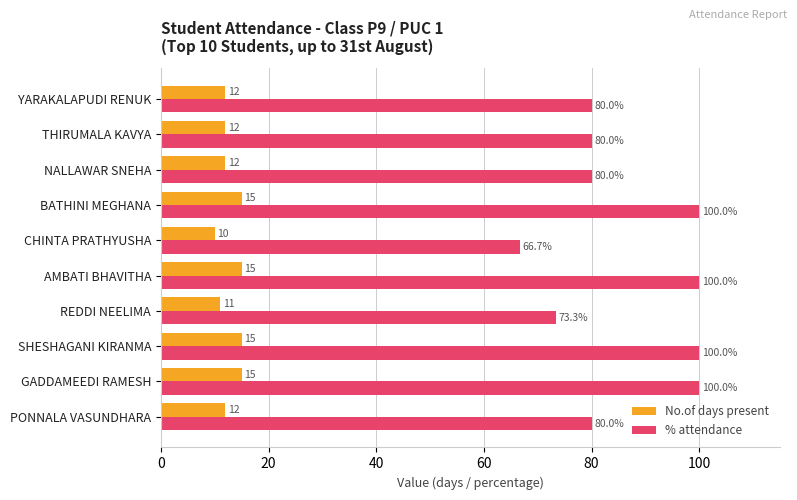

Which label corresponds to the smallest value in the chart?

CHINTA PRATHYUSHA